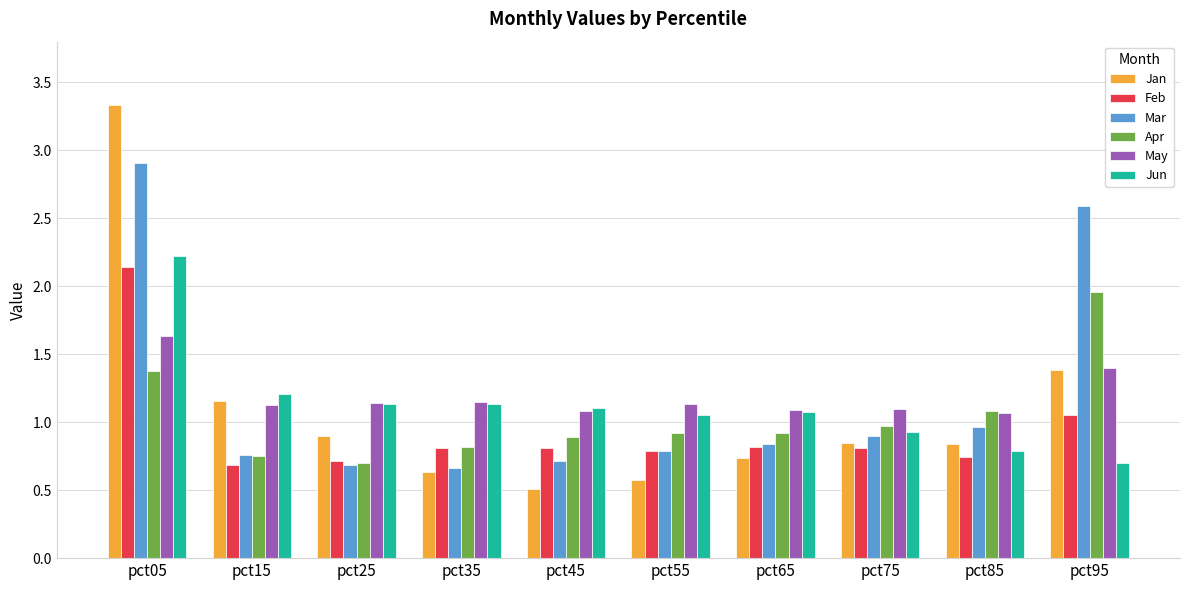

What are all the series names shown in the legend?

Jan, Feb, Mar, Apr, May, Jun